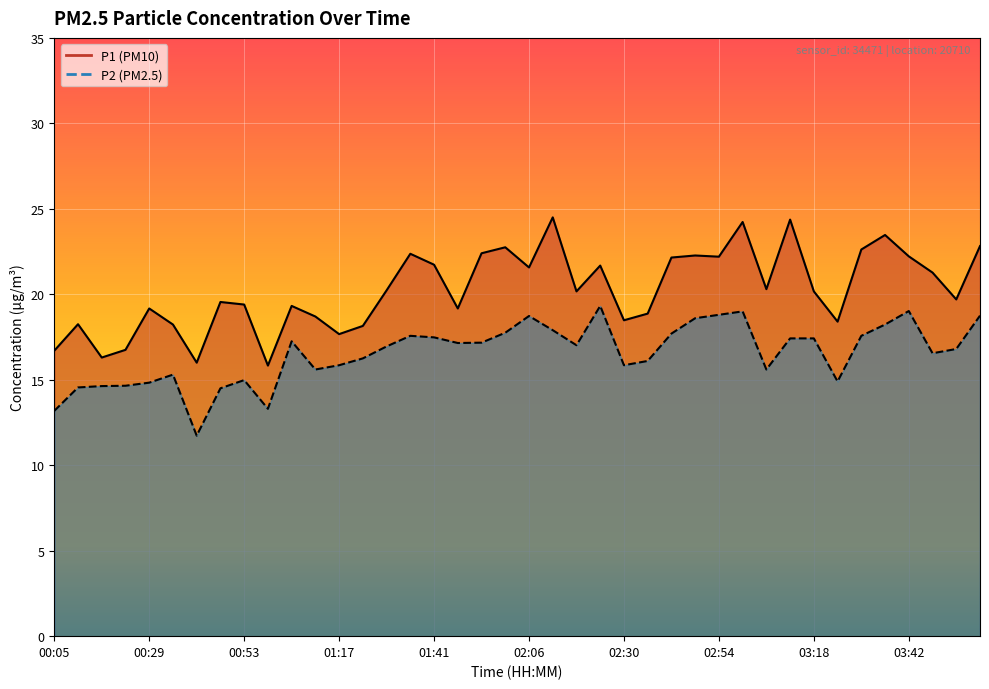

What is the spread (max minus min) of values at 00:23?

2.1